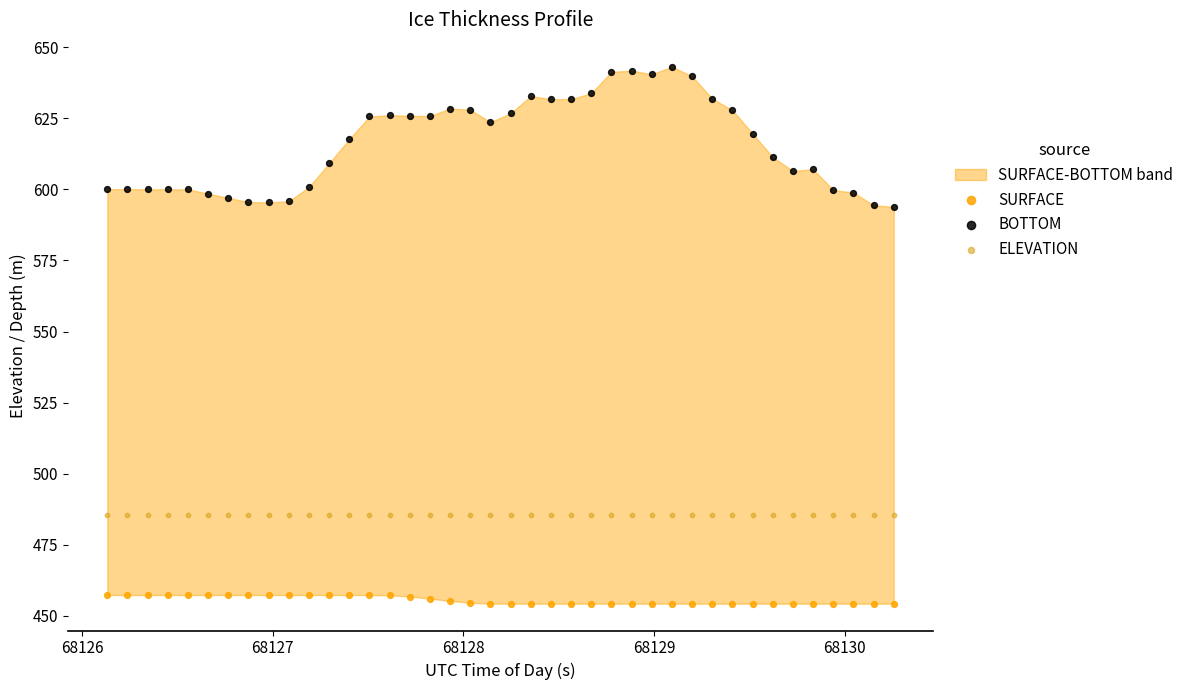

What is the X range (max minus min) for the scatter plot?

4.1